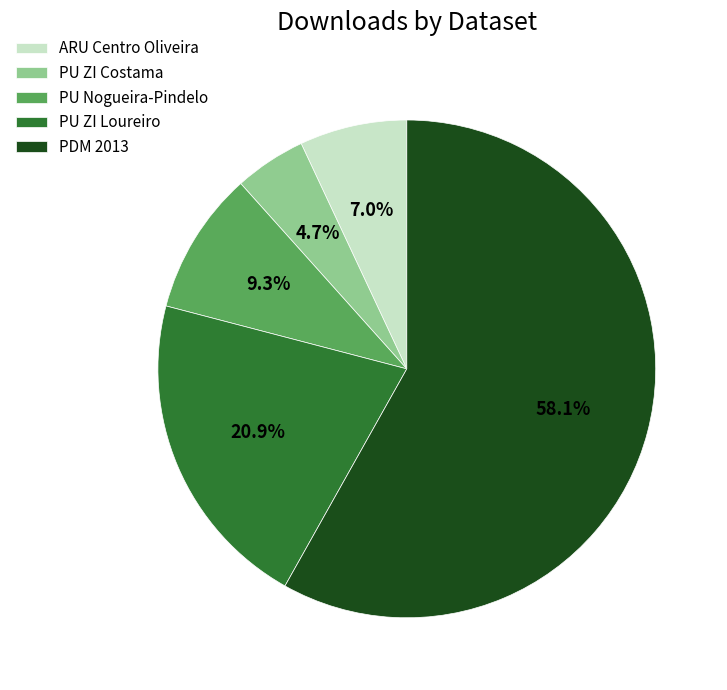

Is there a majority slice in this chart?

Yes